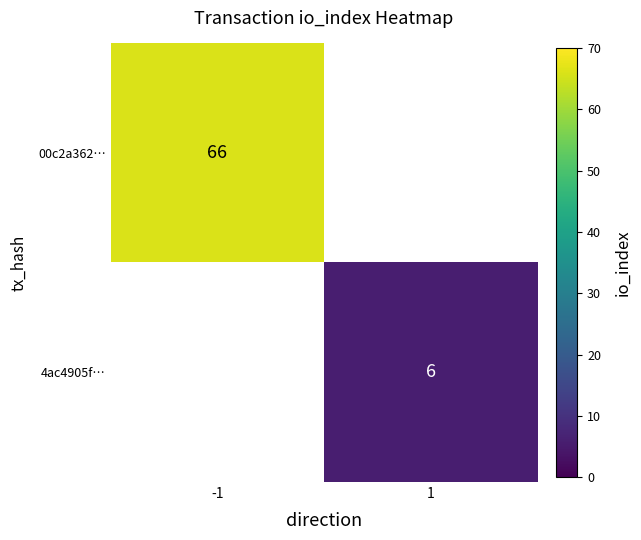

The 00c2a362… series shows 45 at -1. True or false?

False